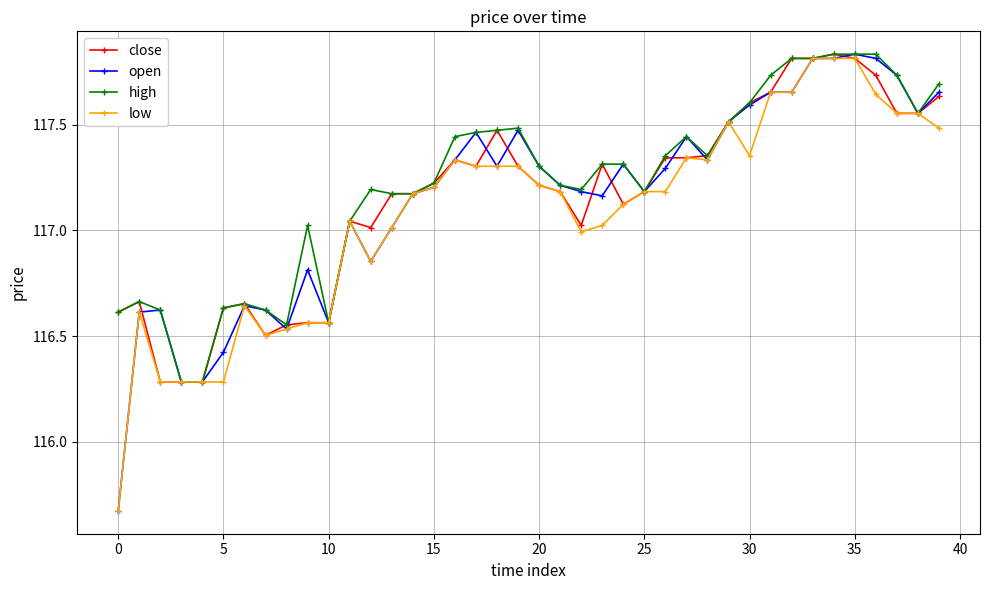

Which series has the widest spread of values?

open